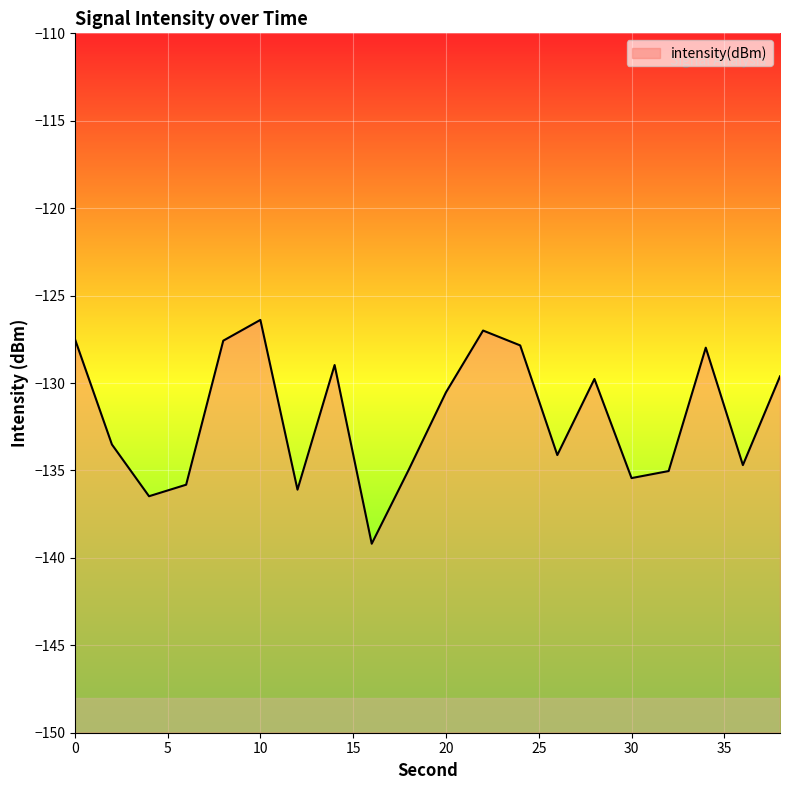

Which category has the highest value across all series?

10